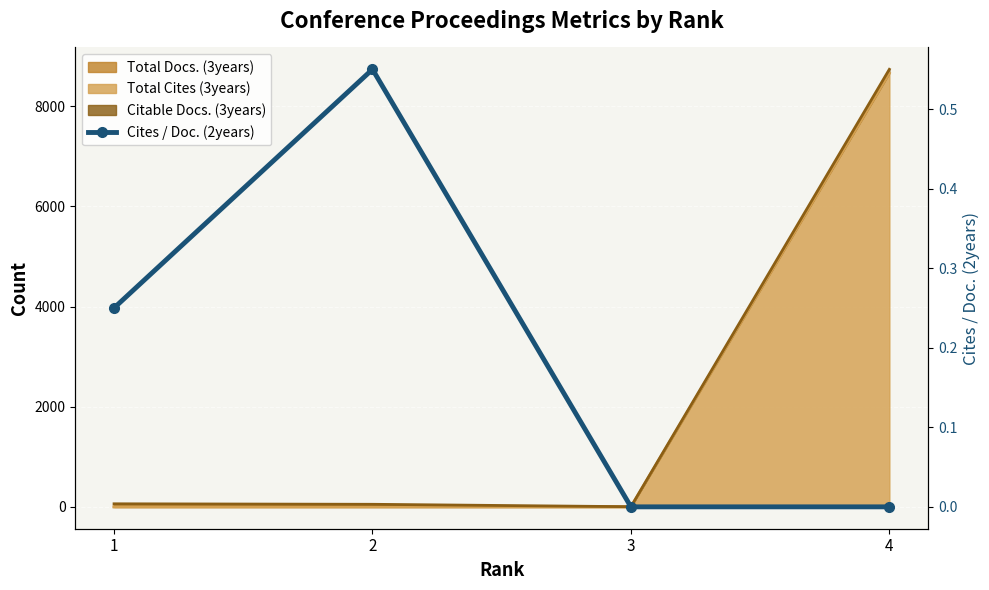

True or false: there are more than 2 points higher than both neighbors.

False